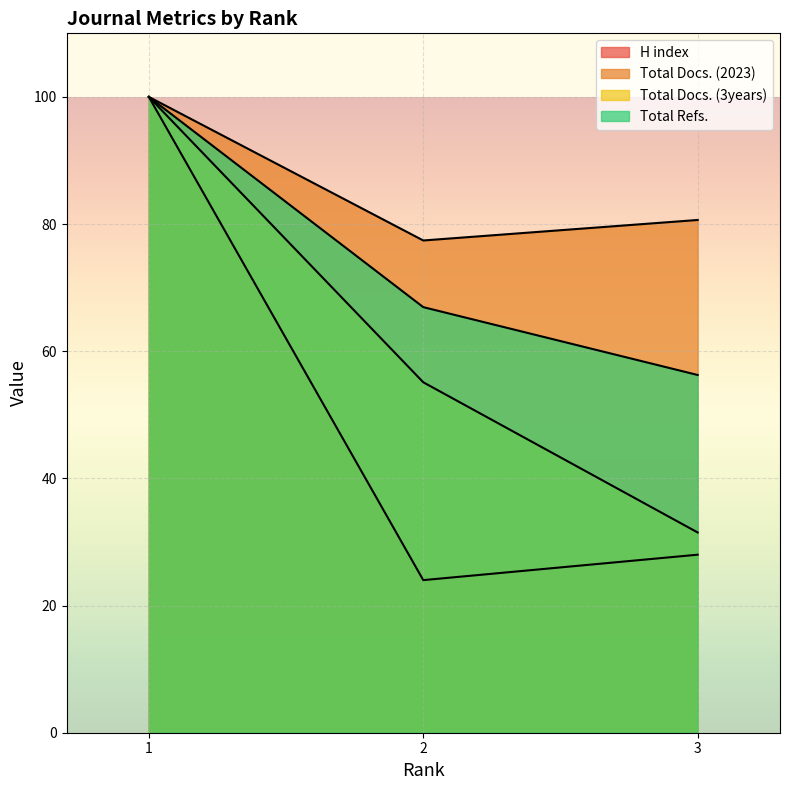

What is the difference between the second highest and minimum values in the Total Docs. (3years) series?

23.6